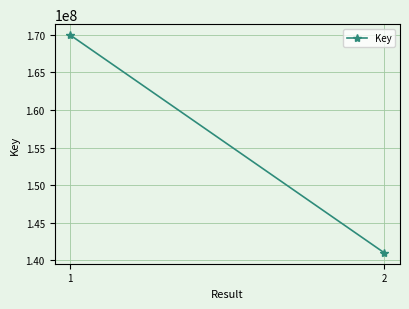

Reading left to right, transcribe all the data shown in this chart.

1=169929279	2=141017491